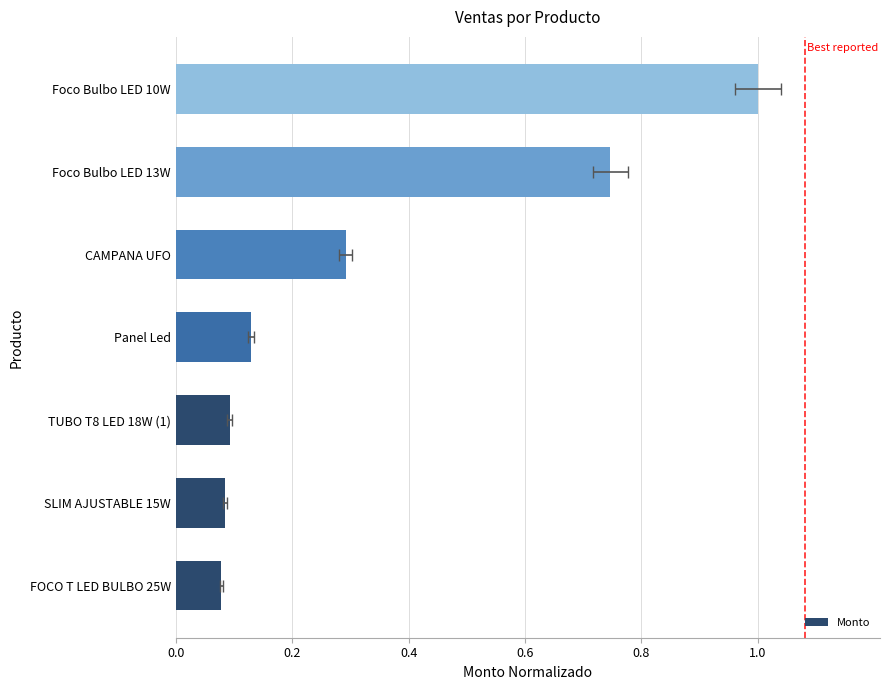

What is the approximate value at SLIM AJUSTABLE 15W?

0.1